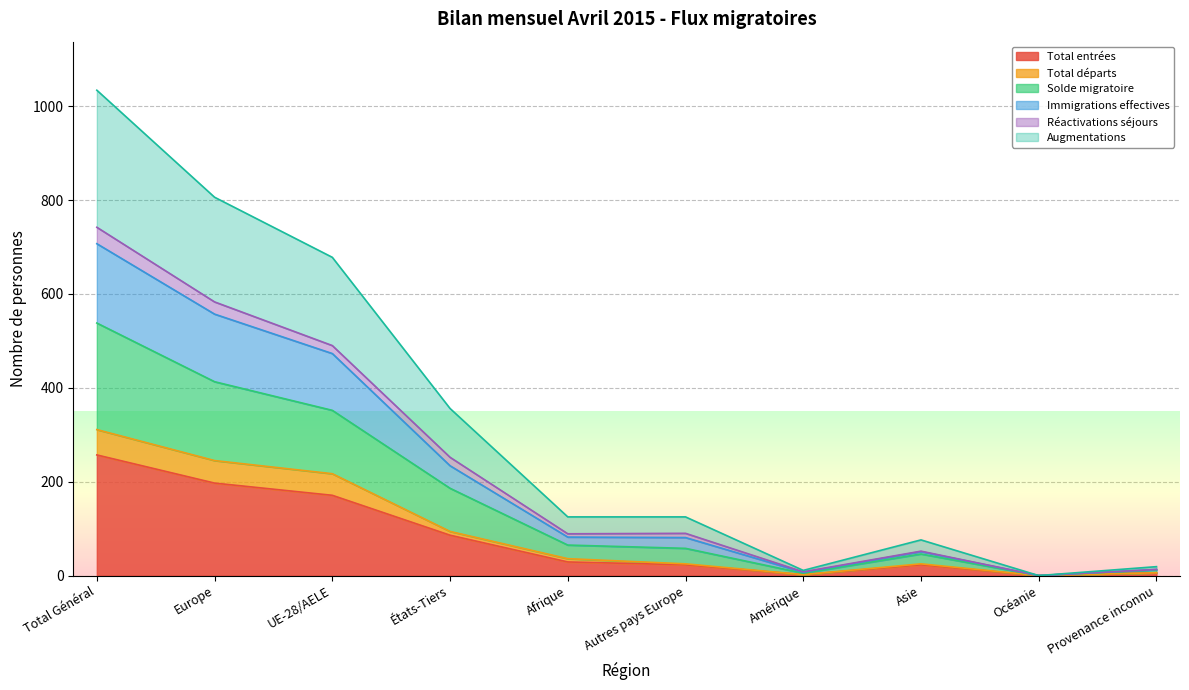

The Total entrées series shows 117 at UE-28/AELE. True or false?

False